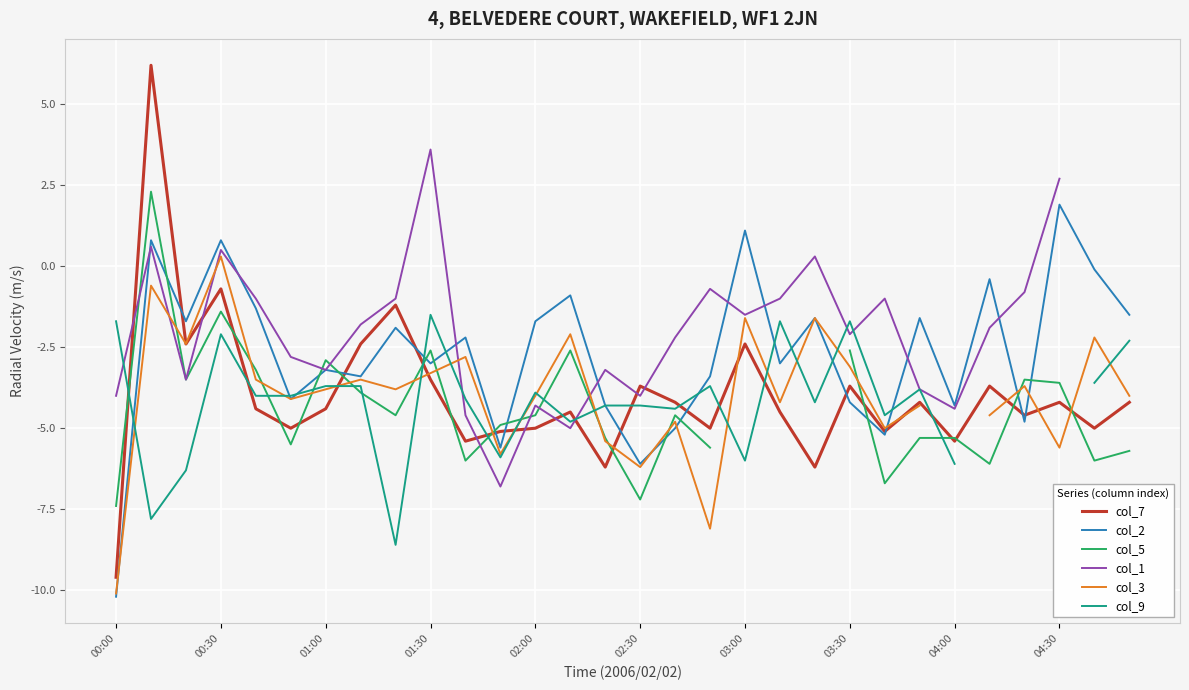

The col_2 series shows -4.2 at 03:30. True or false?

True